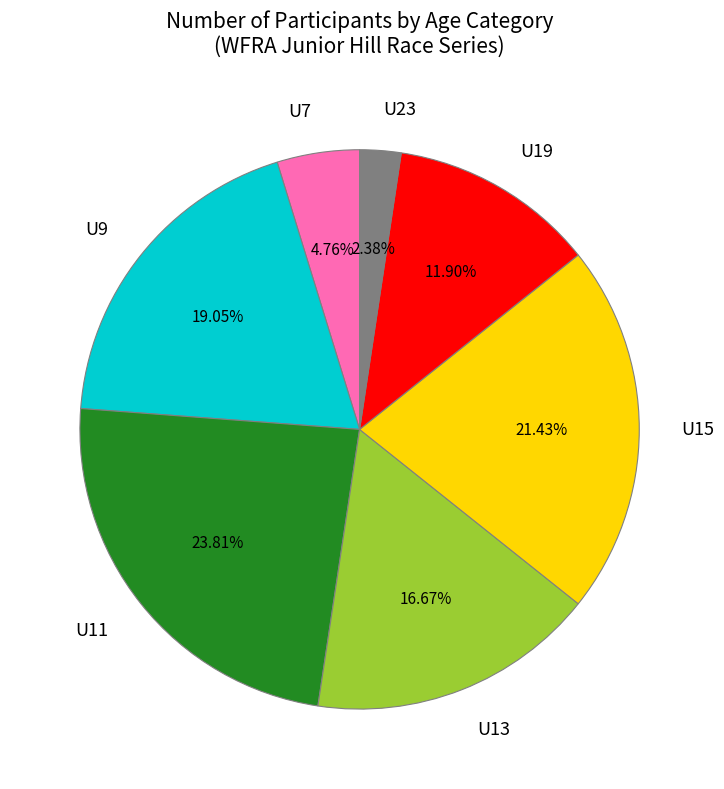

Rank the categories by value from lowest to highest.

U23, U7, U19, U13, U9, U15, U11